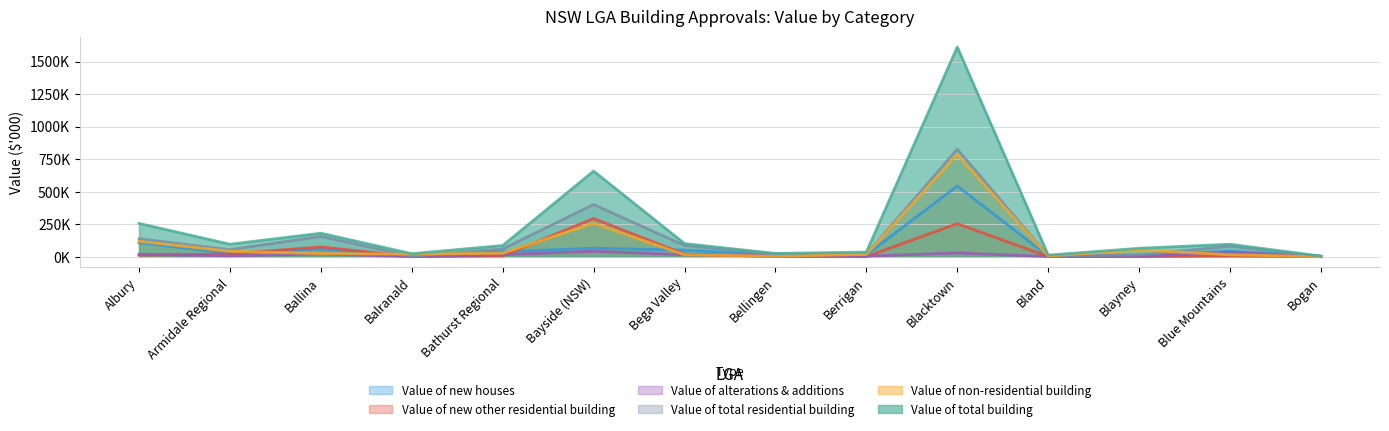

What is the greatest value displayed?

1612016